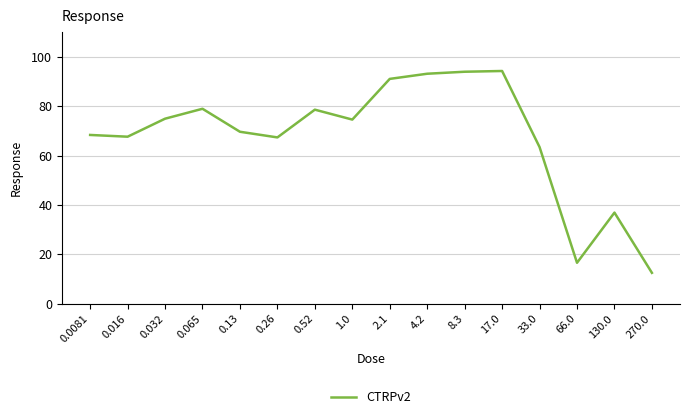

How many values exceed 74?

8